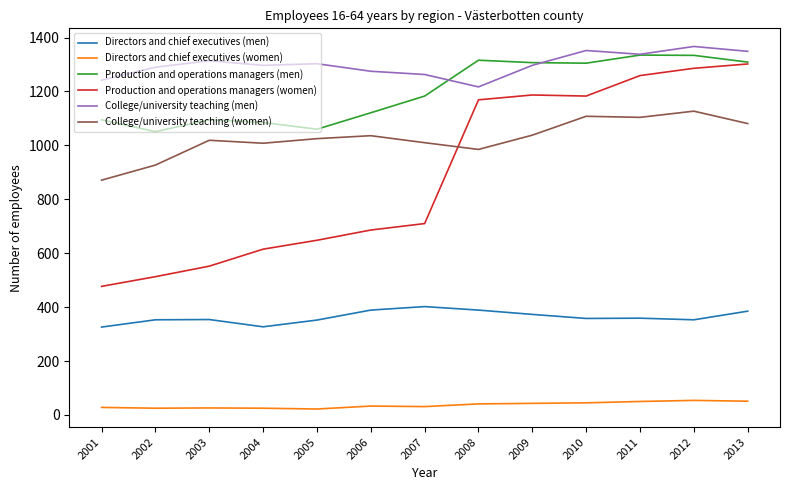

Rank the series by their maximum value, from highest to lowest.

College/university teaching (men), Production and operations managers (men), Production and operations managers (women), College/university teaching (women), Directors and chief executives (men), Directors and chief executives (women)